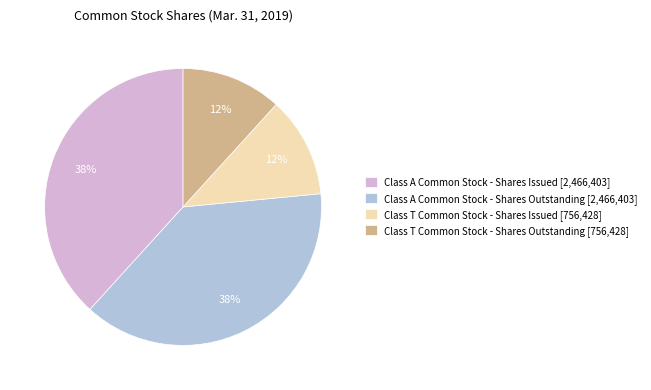

Is there a majority slice in this chart?

No